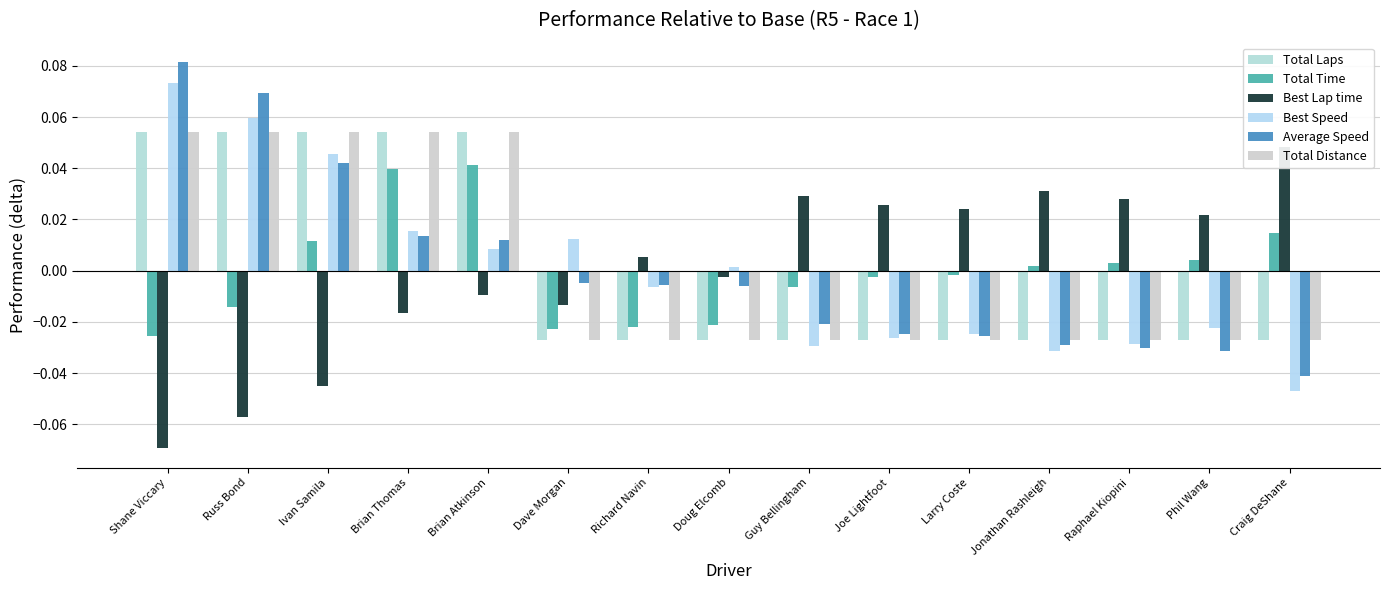

Which series has the largest total across all categories?

Best Speed